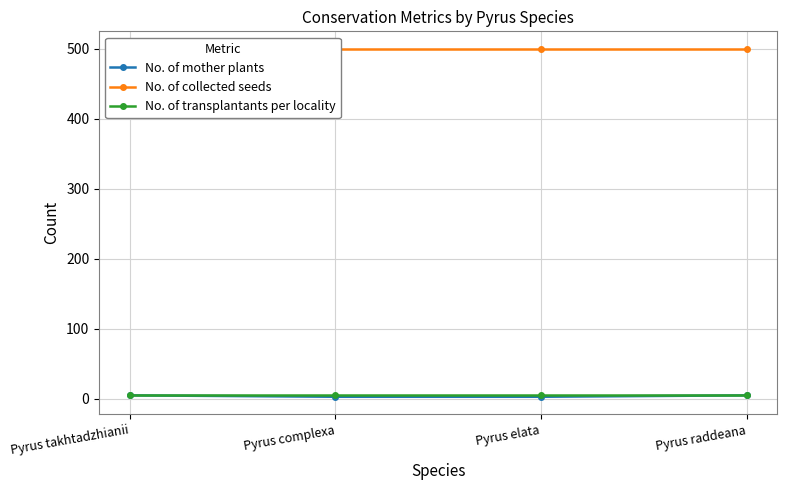

Is it true that No. of transplantants per locality equals 5 at Pyrus elata?

True